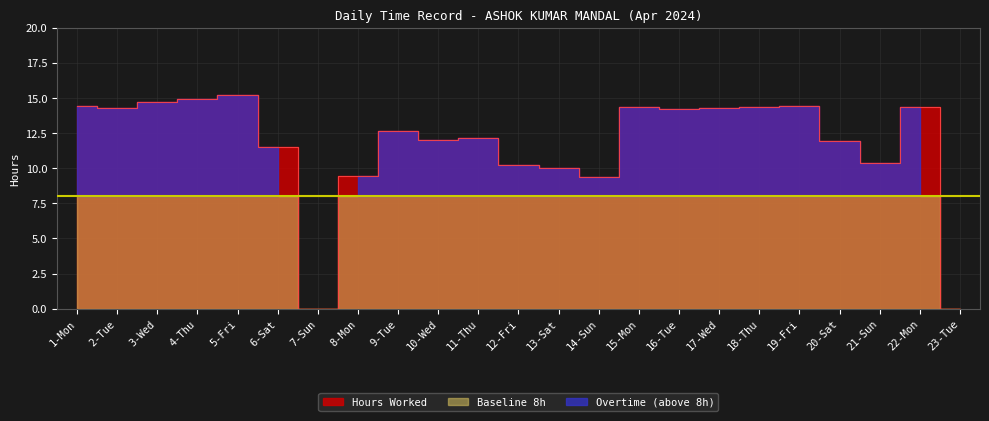

How many interior local peaks does the Overtime (above 8h) series have?

6